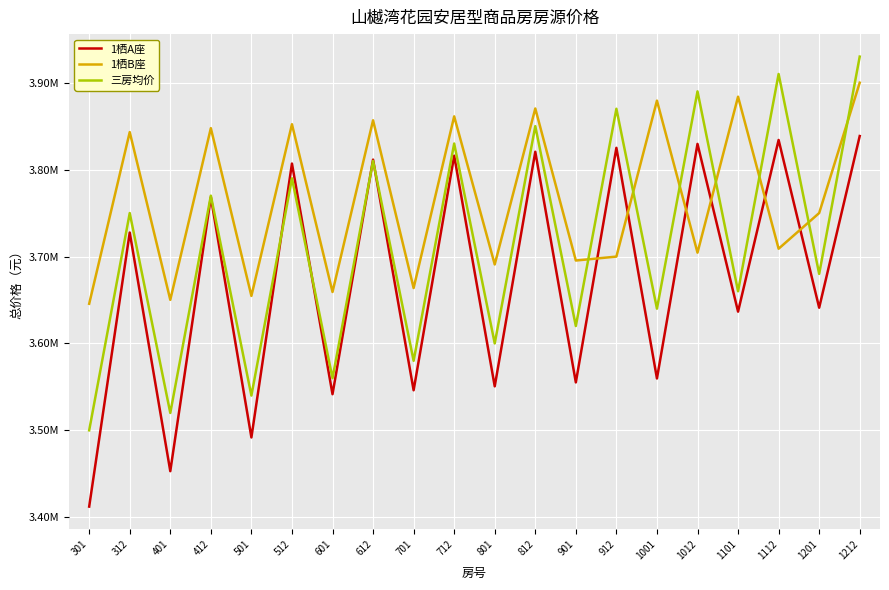

Is it true that 三房均价 equals 841180 at 1101?

False